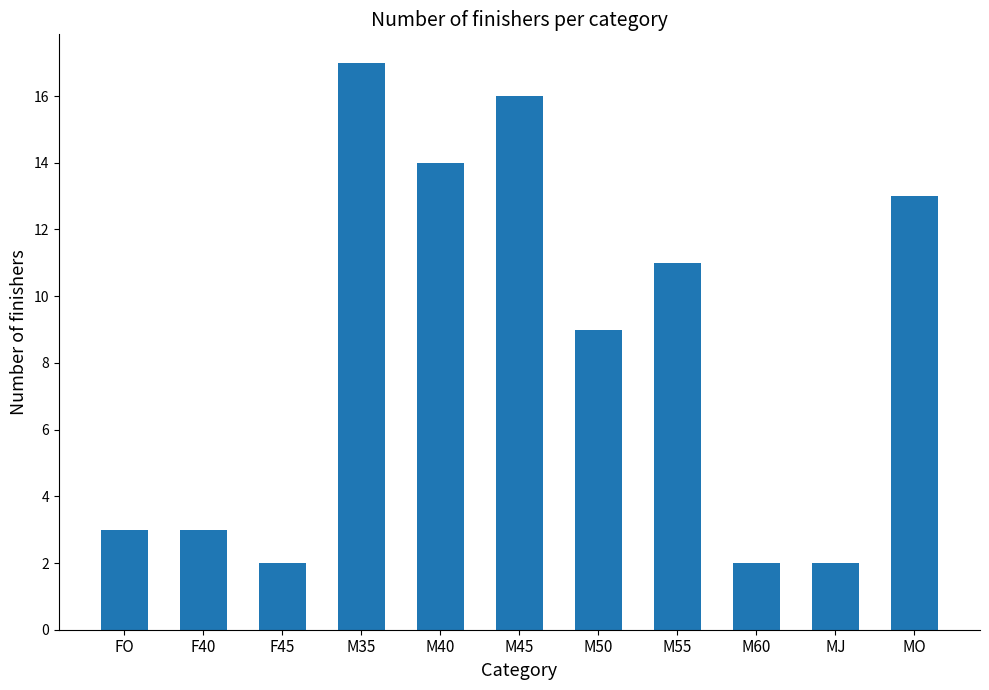

How many bars are there in total?

11